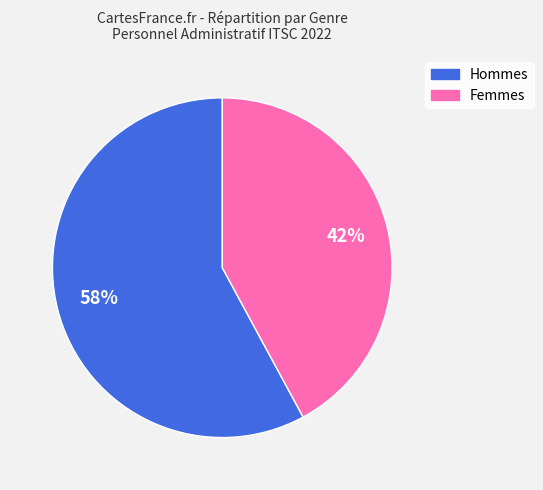

Is there any slice that represents more than half of the pie?

Yes